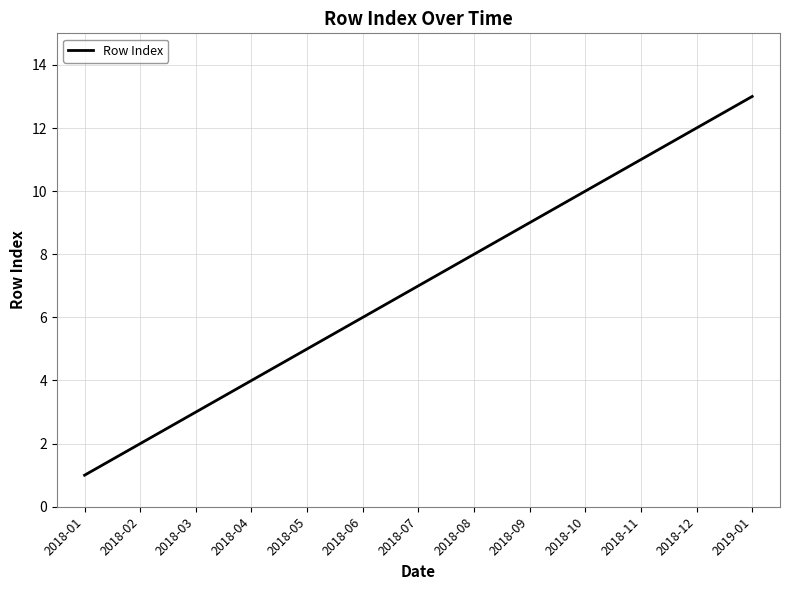

What is the sum of the values at 2018-03 and 2018-06?

9